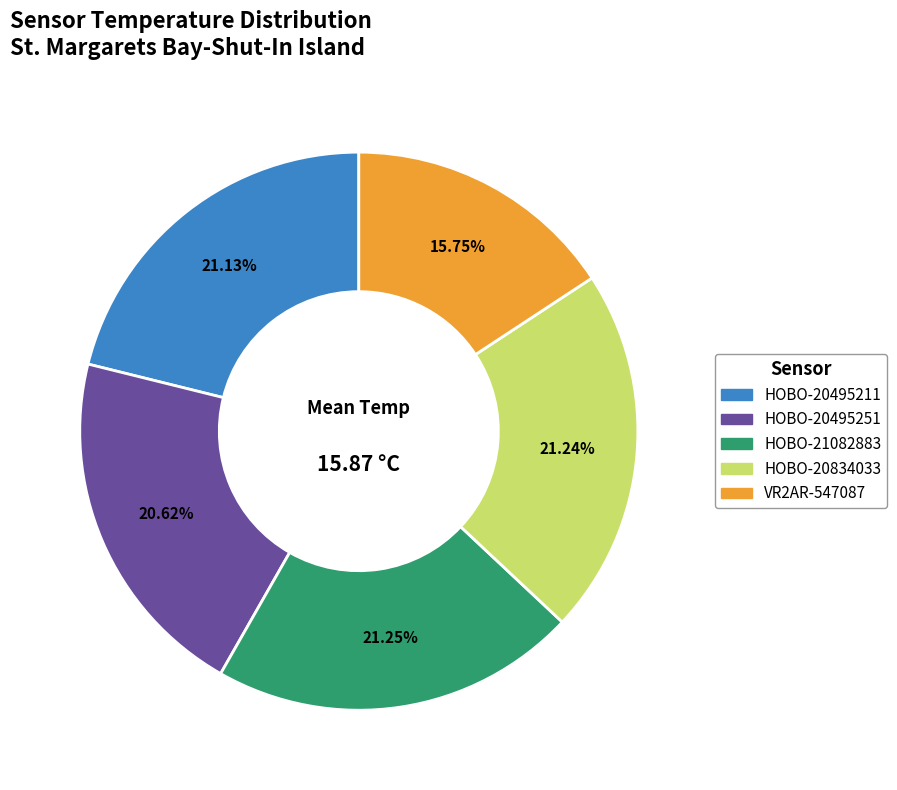

Combined, what portion of the pie is HOBO-20834033 and HOBO-20495251?

41.9%